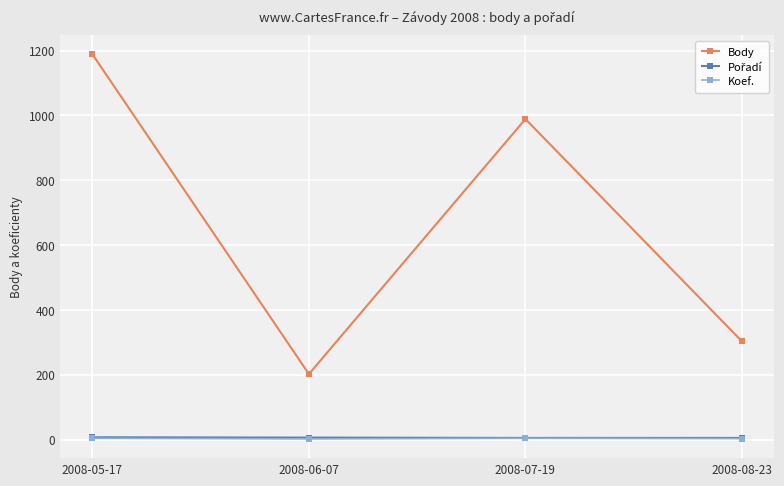

Read the Body value at 2008-05-17.

1189